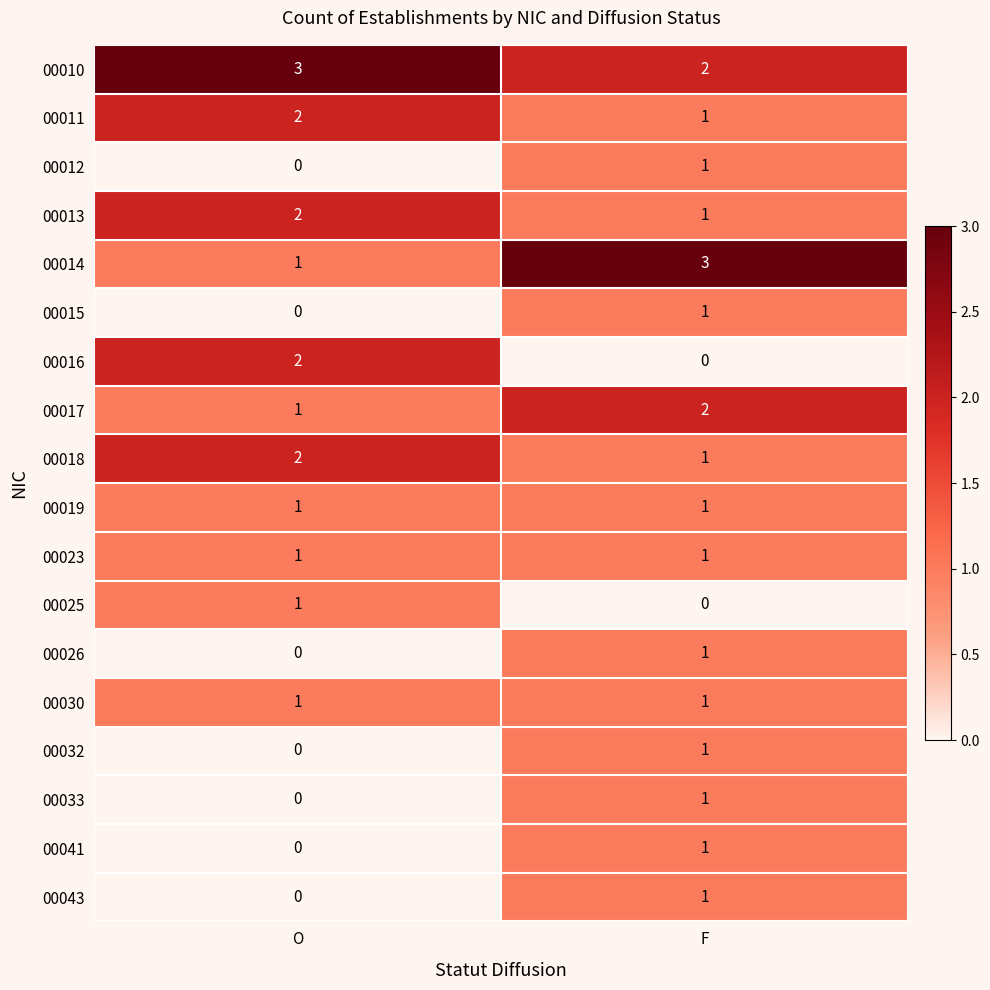

What value does the 00014 series have at F?

3